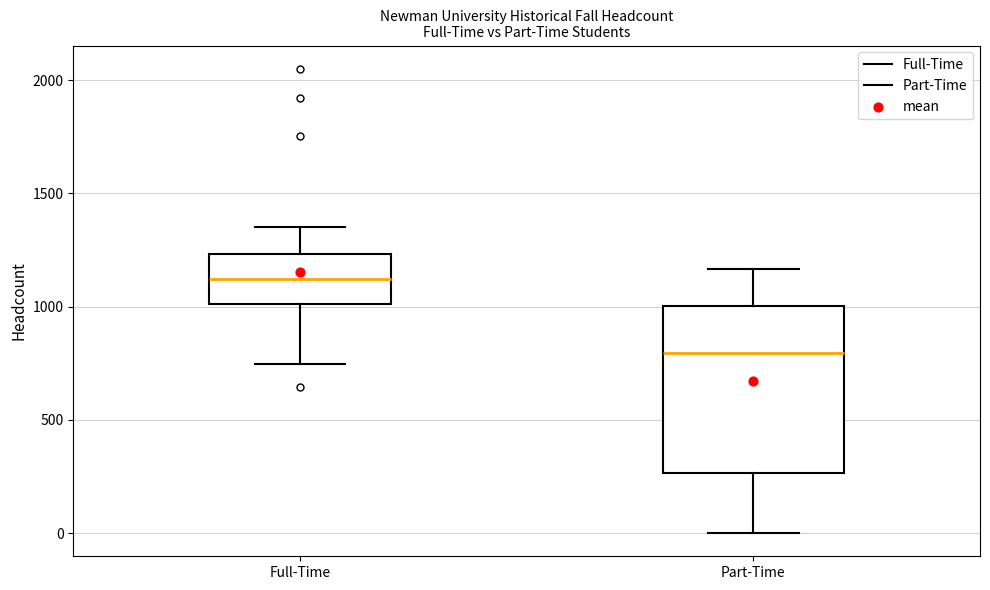

Which box has the highest median line?

Full-Time